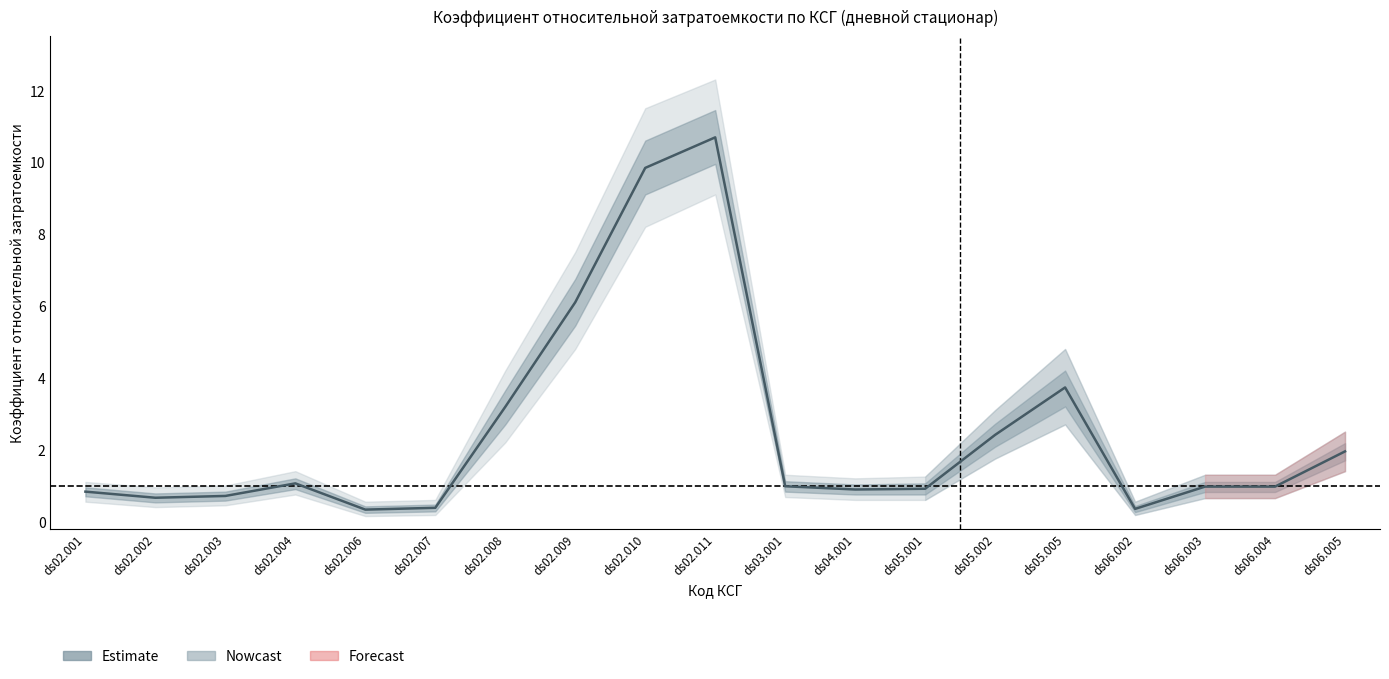

How many categories are shown in the chart?

19